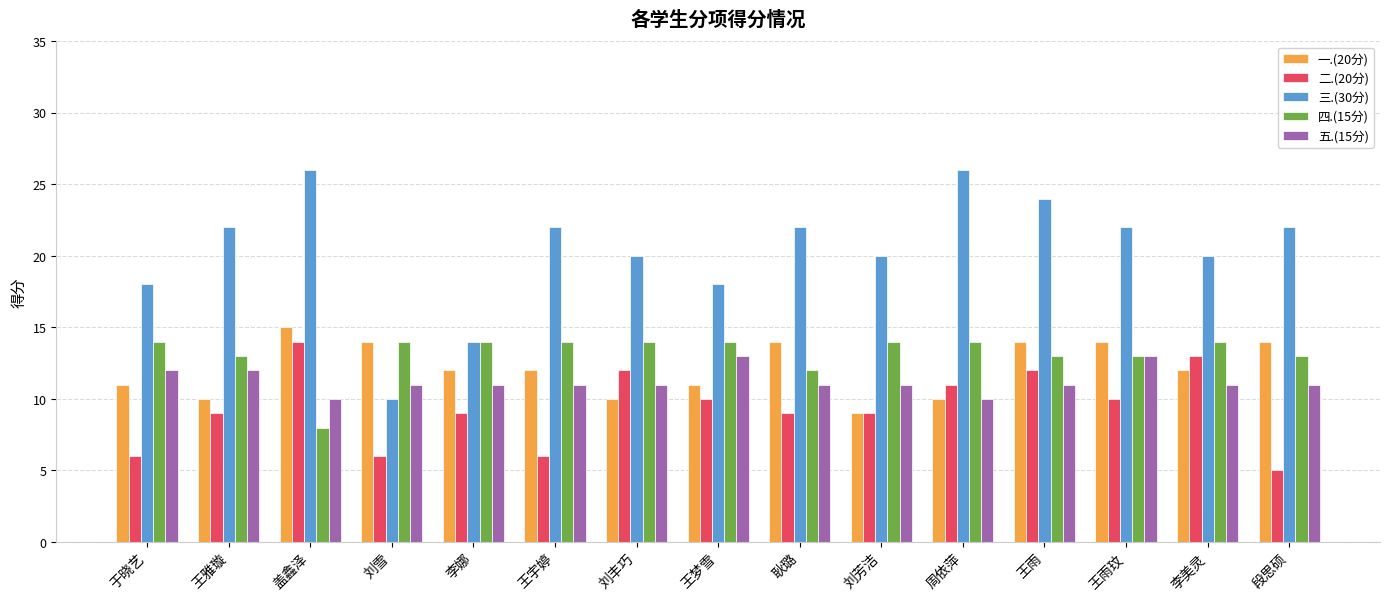

Which series has the largest total across all categories?

三.(30分)